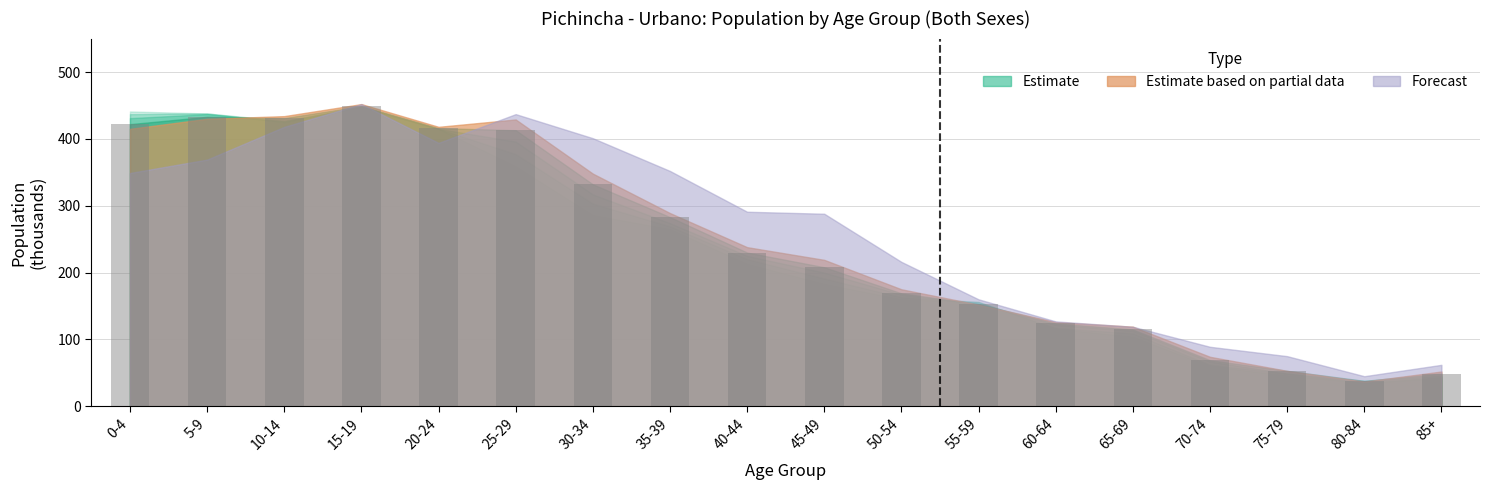

Which label corresponds to the smallest value in the chart?

80-84